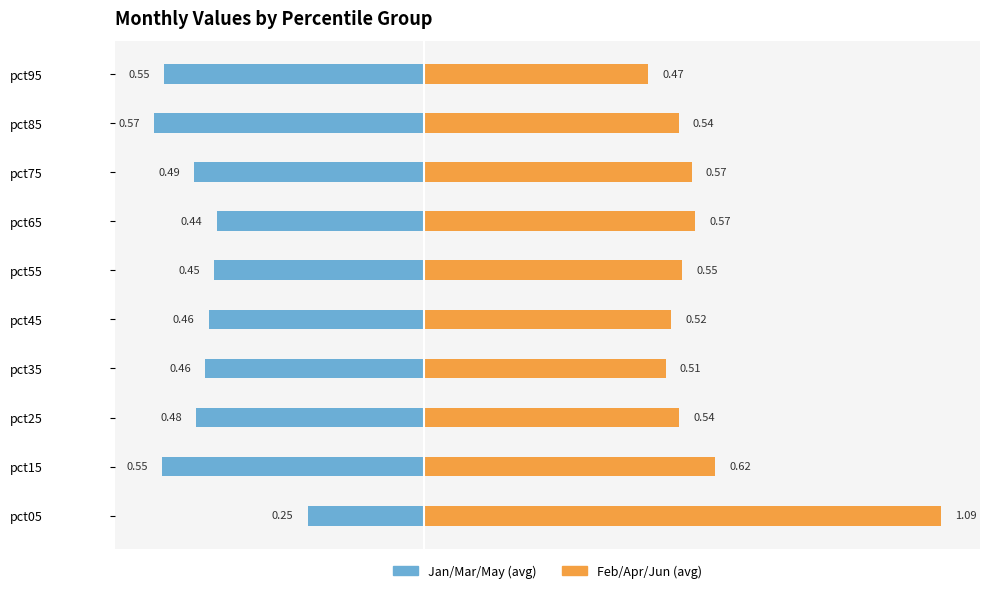

Which series has the largest total across all categories?

Feb/Apr/Jun (avg)